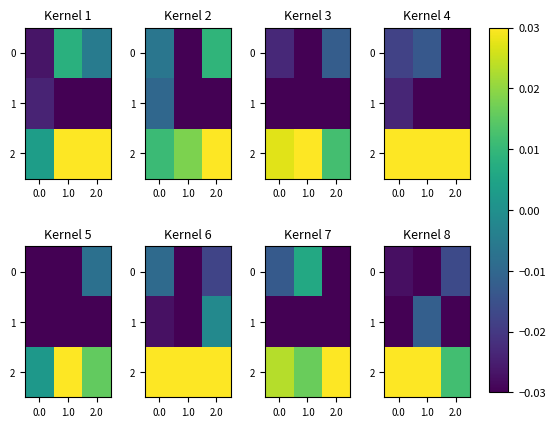

What is the sum of the 2 values at 2.0 and 1.0?

0.1